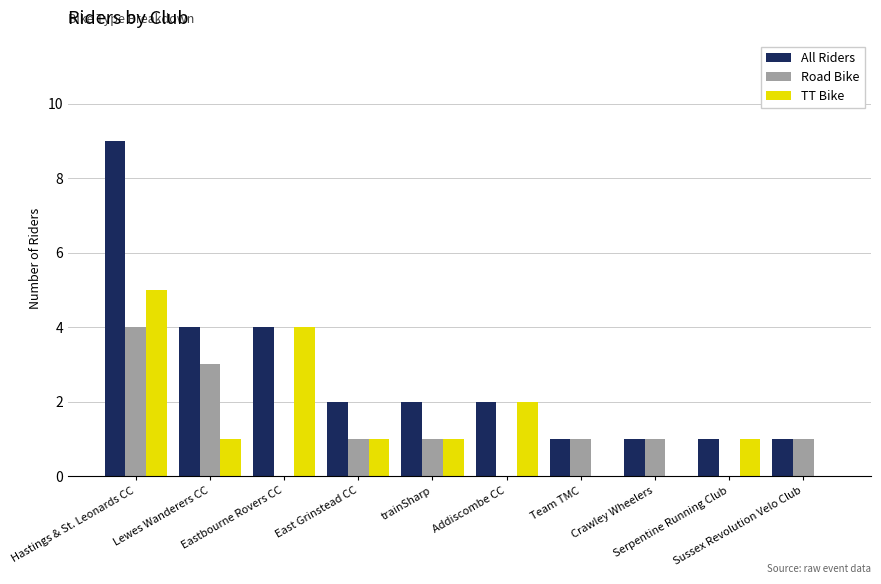

What is the maximum value shown in the chart?

9